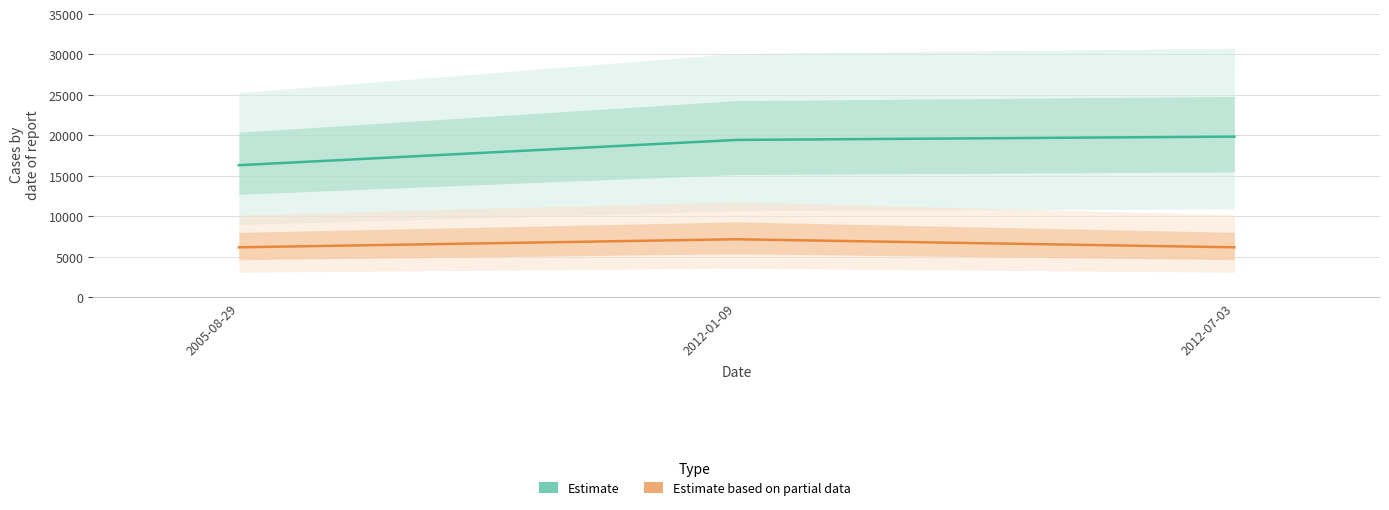

Reading left to right, list all the values displayed in this chart.

id: 2005-08-29=16311	2012-01-09=19435	2012-07-03=19847
work_id: 2005-08-29=6163	2012-01-09=7159	2012-07-03=6163